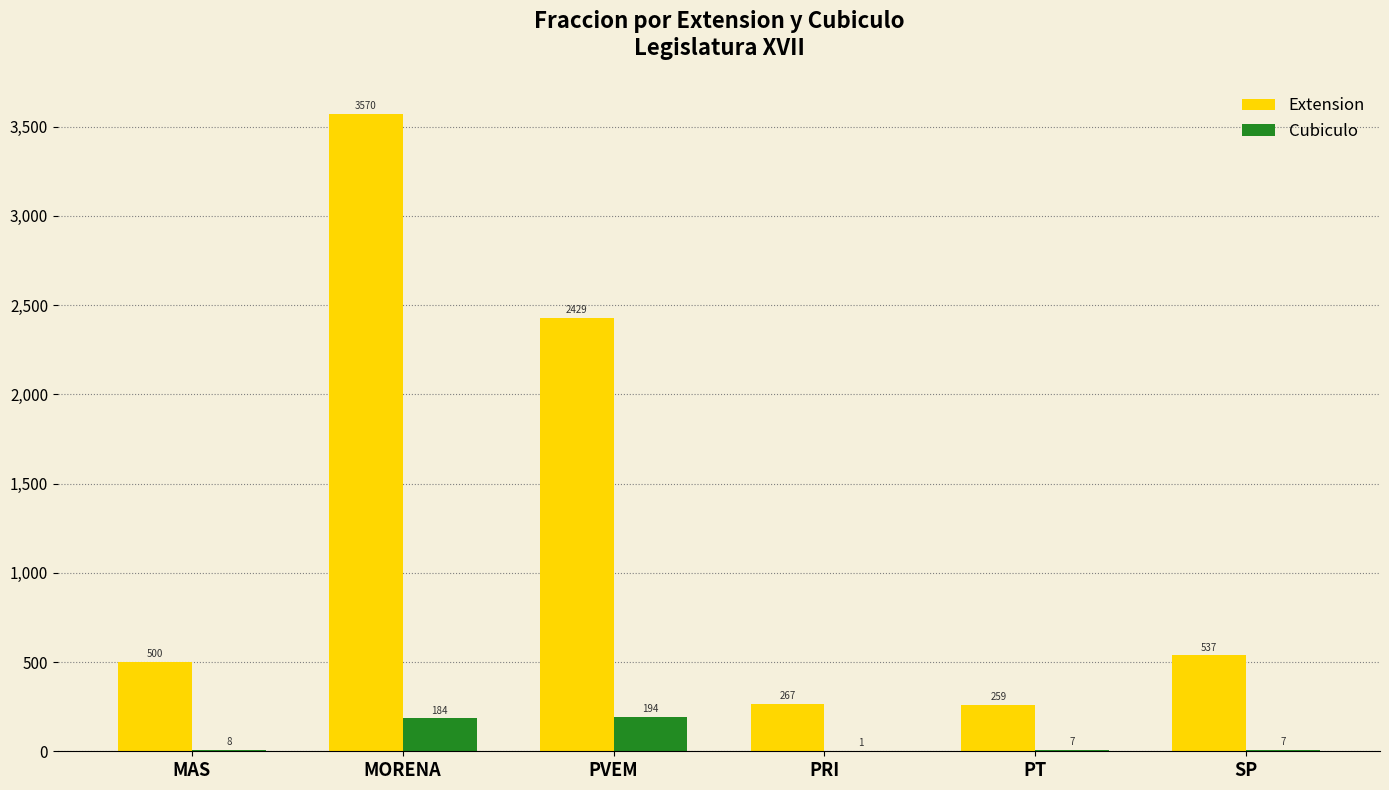

What is the maximum value for Extension?

3570